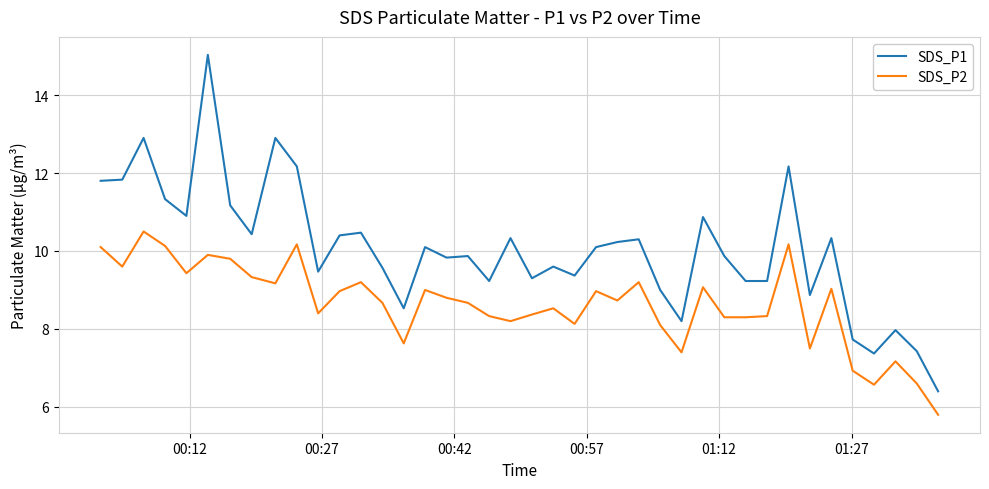

What is the average value of the SDS_P1 series?

10.0